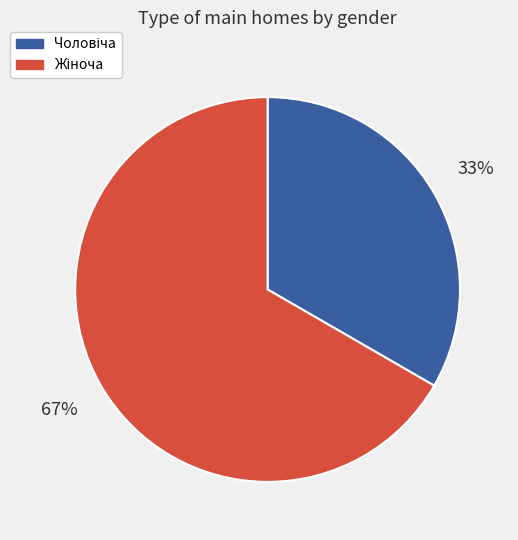

To the nearest percent, what is the average slice percentage?

50%